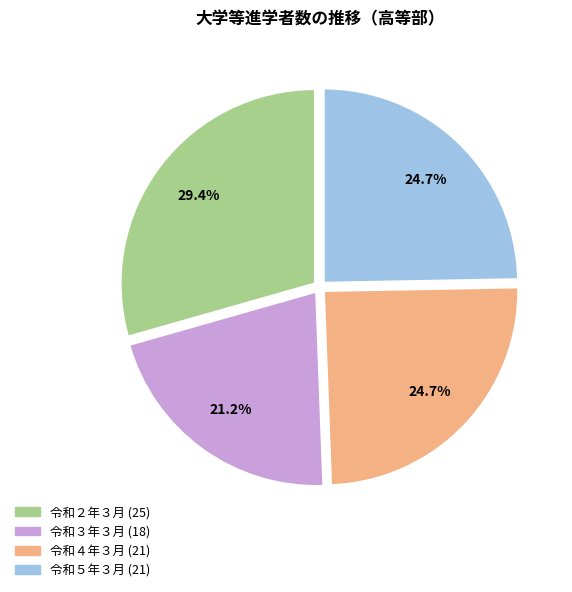

What is the ratio of the value at 令和４年３月 (21) to the value at 令和３年３月 (18)?

1.2